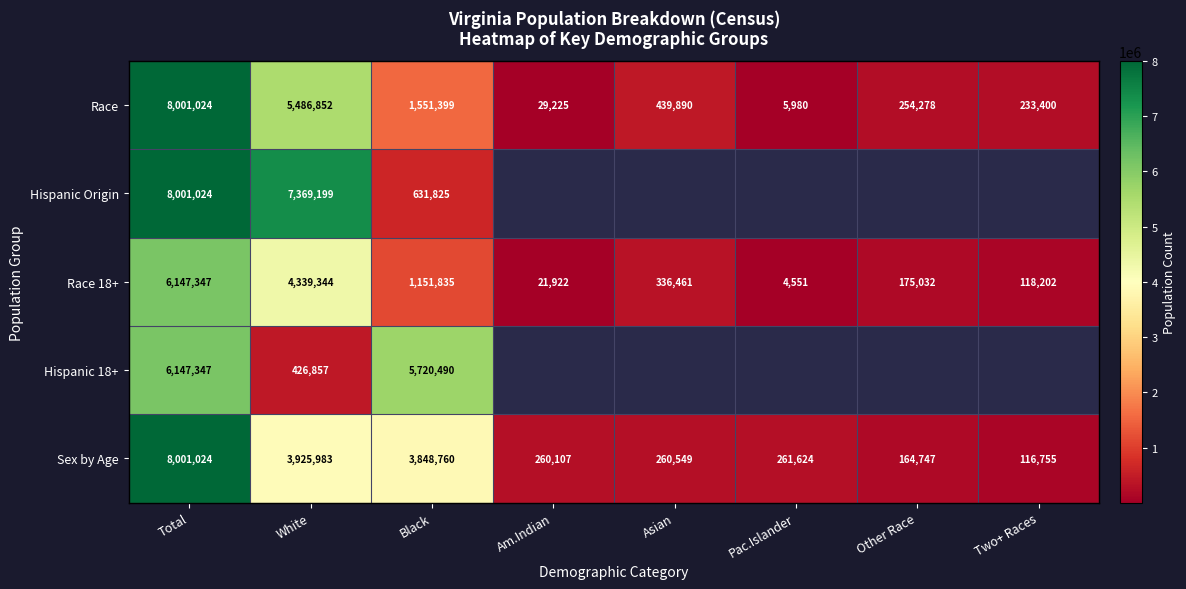

What is the total value across all series at Total?

36297766